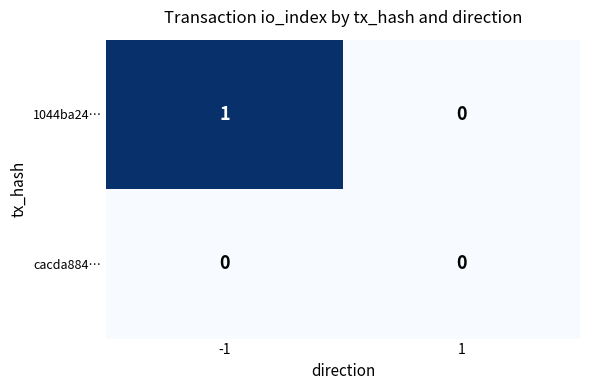

Rank the series by their maximum value, from lowest to highest.

cacda884…, 1044ba24…